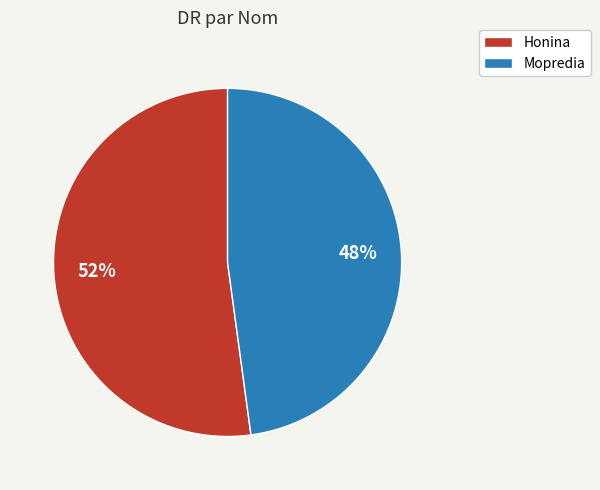

How many slices are in this pie chart?

2